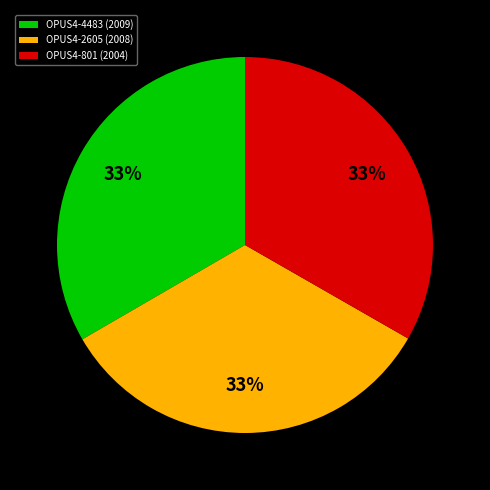

What is the ratio of the value at OPUS4-801 (2004) to the value at OPUS4-2605 (2008)?

1.0